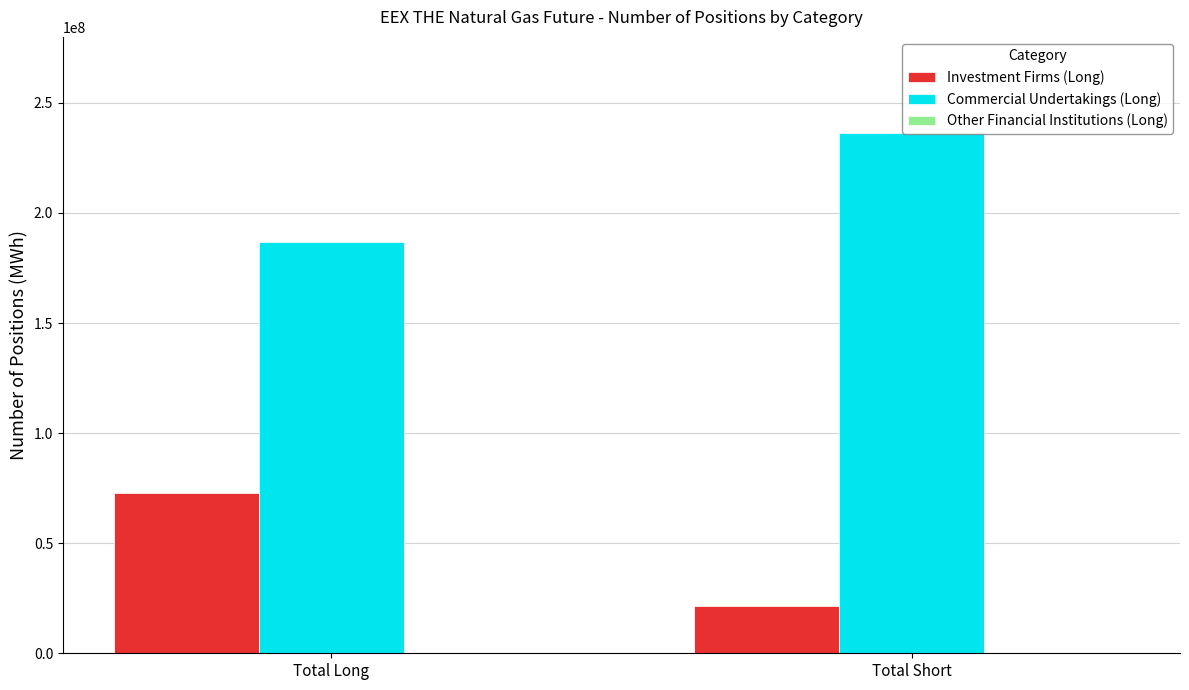

At which label does Investment Firms (Long) reach its minimum?

Total Short